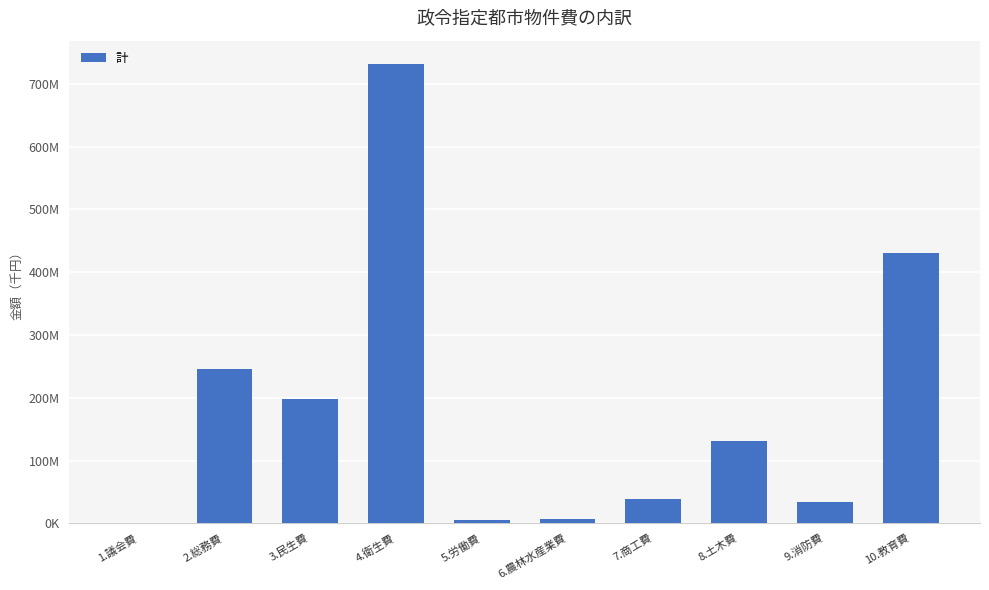

Are the bars grouped side by side (vs. stacked)?

No